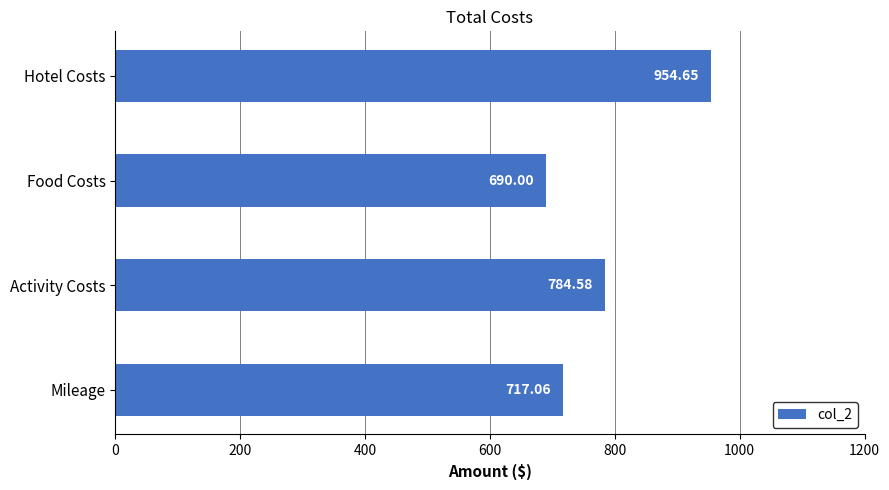

What is the ratio of the value at Food Costs to the value at Mileage?

1.0